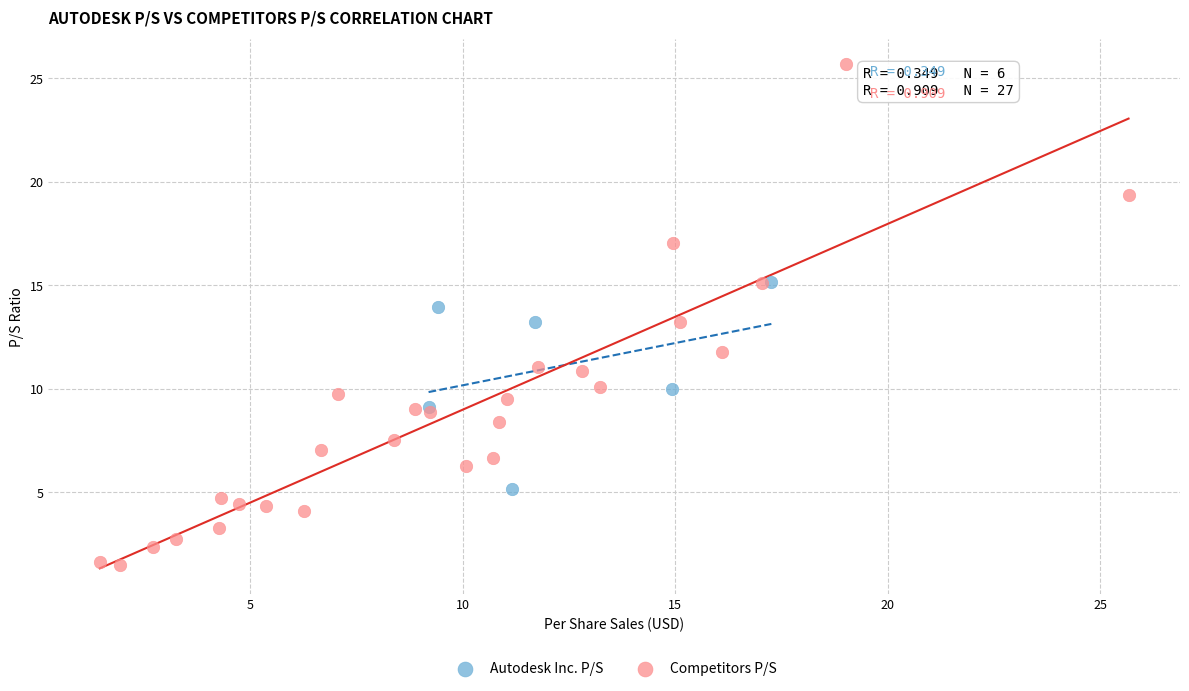

Which series has the widest spread of Y values?

Competitors P/S